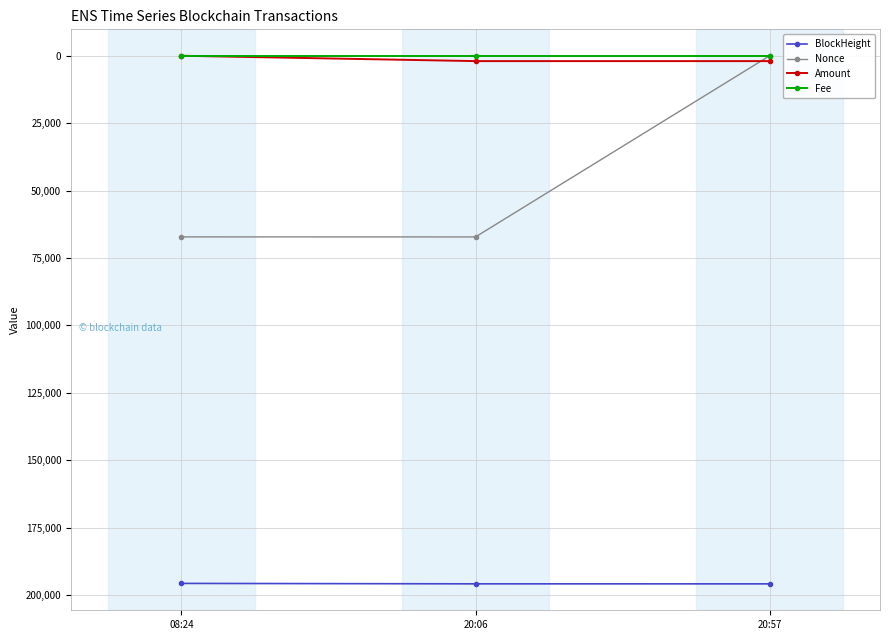

Does the chart display data point markers on the line(s)?

Yes